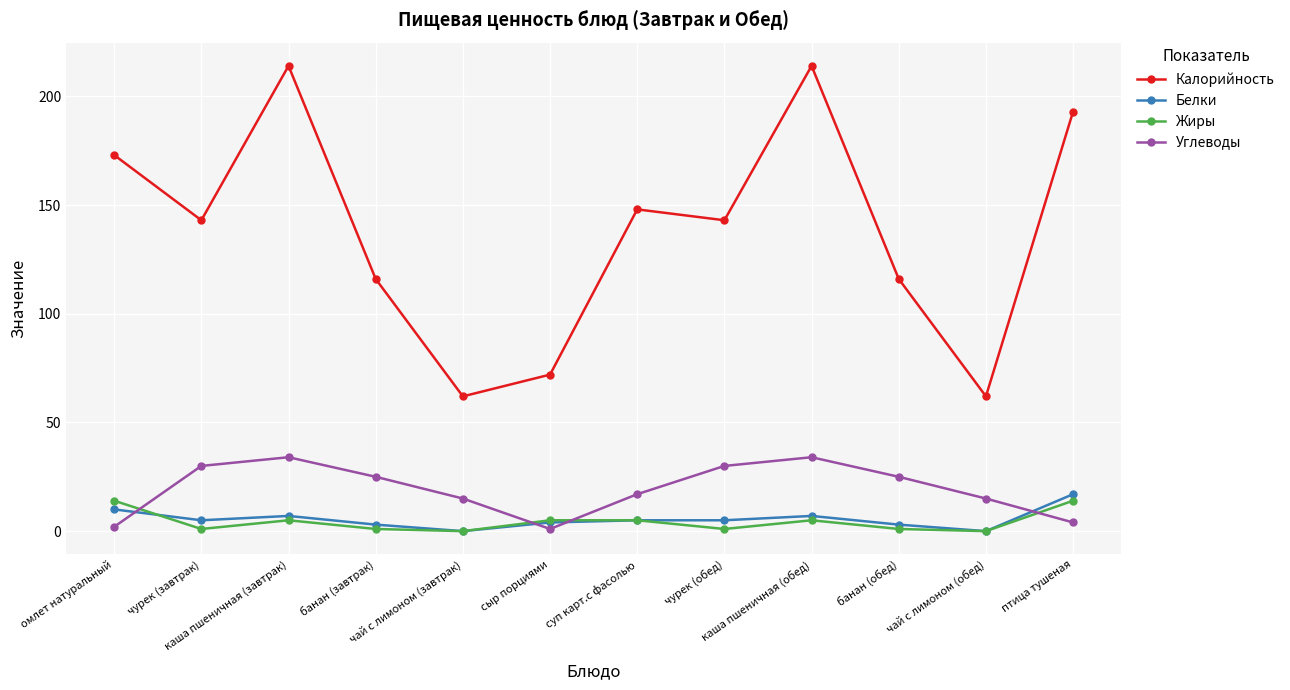

The value of Жиры at чай с лимоном (завтрак) is 9. True or false?

False